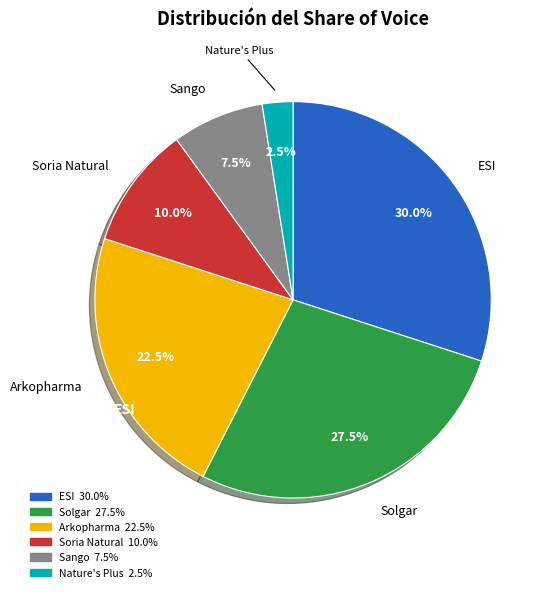

Is there any slice that represents more than half of the pie?

No